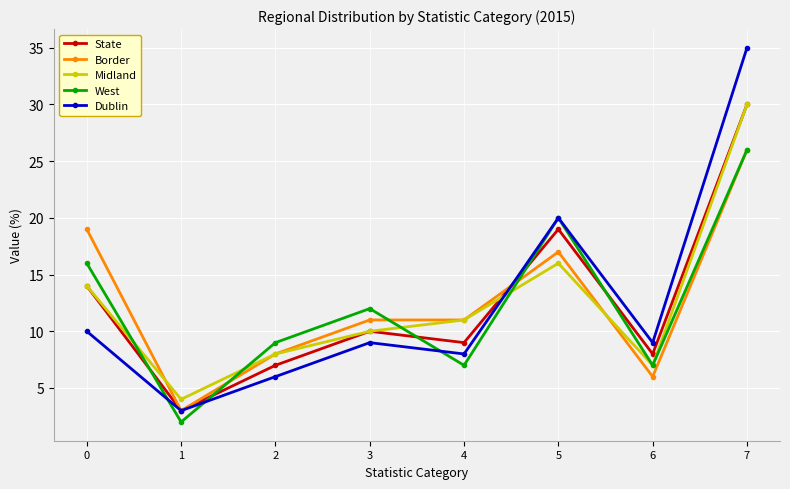

What is the spread (max minus min) of values at 7?

9